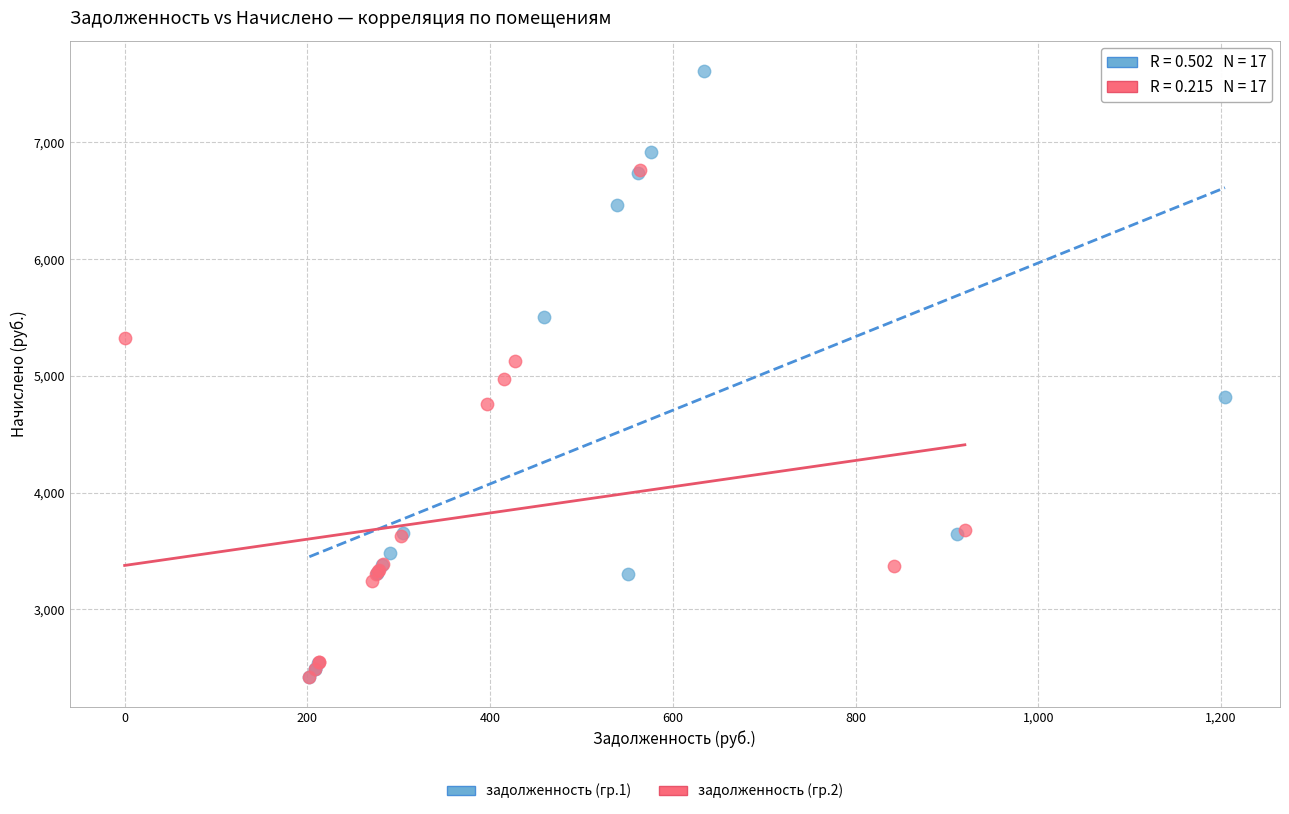

Which series has the largest Y range (max minus min)?

задолженность (гр.1)